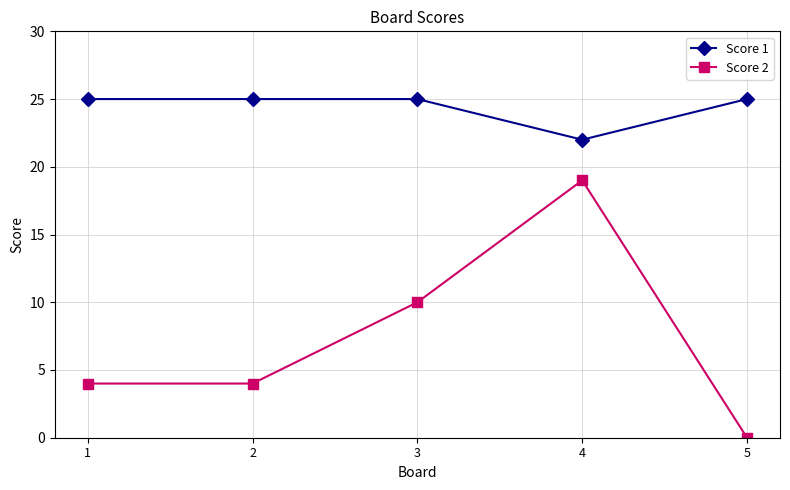

What are all the series names shown in the legend?

Score 1, Score 2